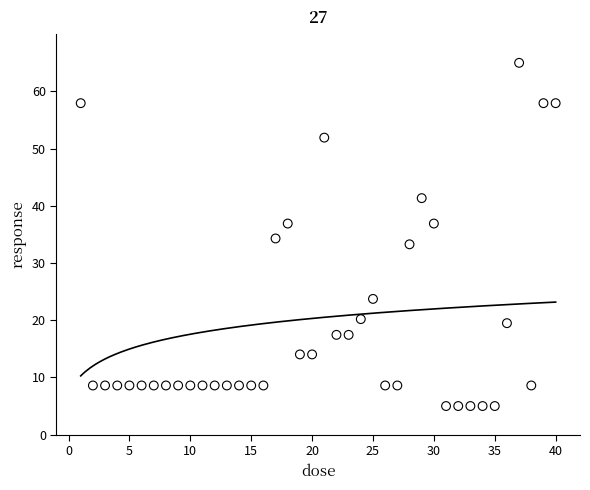

What is the range of X values (max minus min)?

39.0